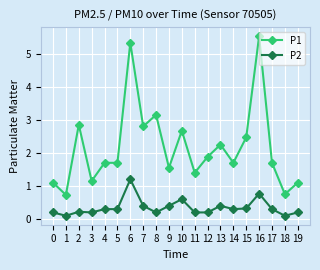

True or false: P2 and P1 intersect in this chart.

False